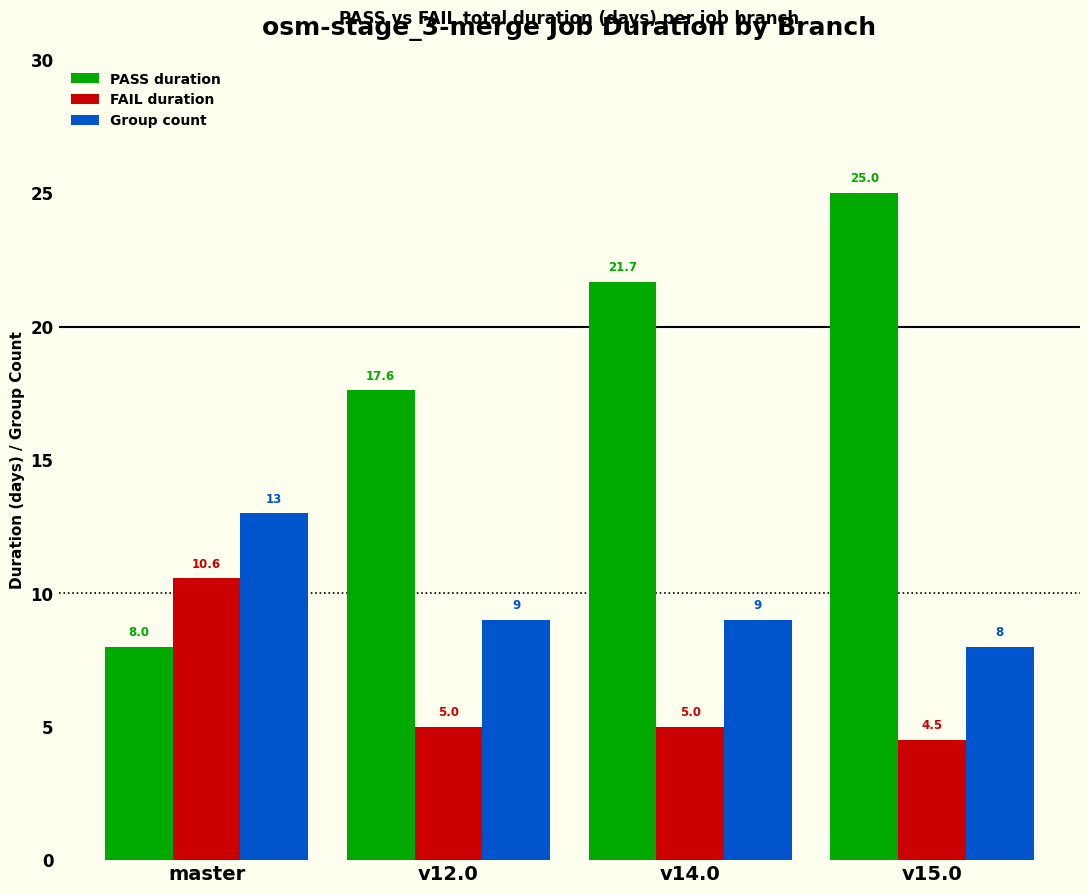

List the series in order of their overall mean, lowest first.

FAIL duration, Group count, PASS duration